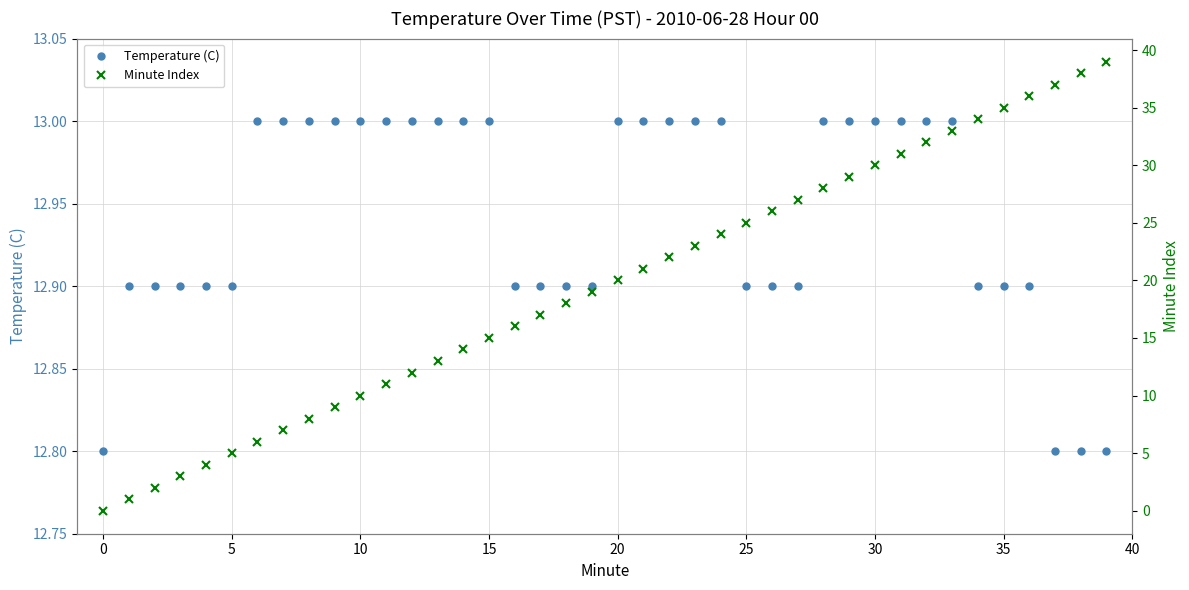

How many lines are shown in the chart?

2